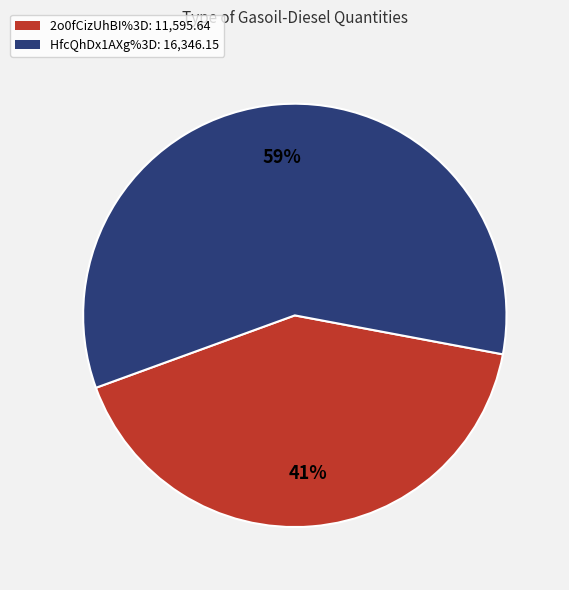

Is there a majority slice in this chart?

Yes